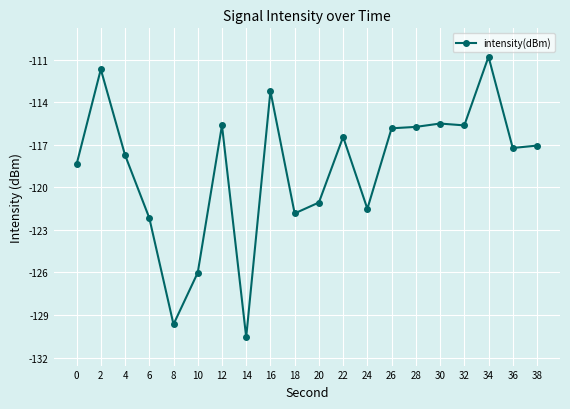

Reading right to left, what are all the values shown in this chart?

38=-117.1	36=-117.2	34=-110.8	32=-115.6	30=-115.5	28=-115.7	26=-115.8	24=-121.5	22=-116.5	20=-121.1	18=-121.8	16=-113.2	14=-130.6	12=-115.6	10=-126.0	8=-129.7	6=-122.2	4=-117.7	2=-111.7	0=-118.4